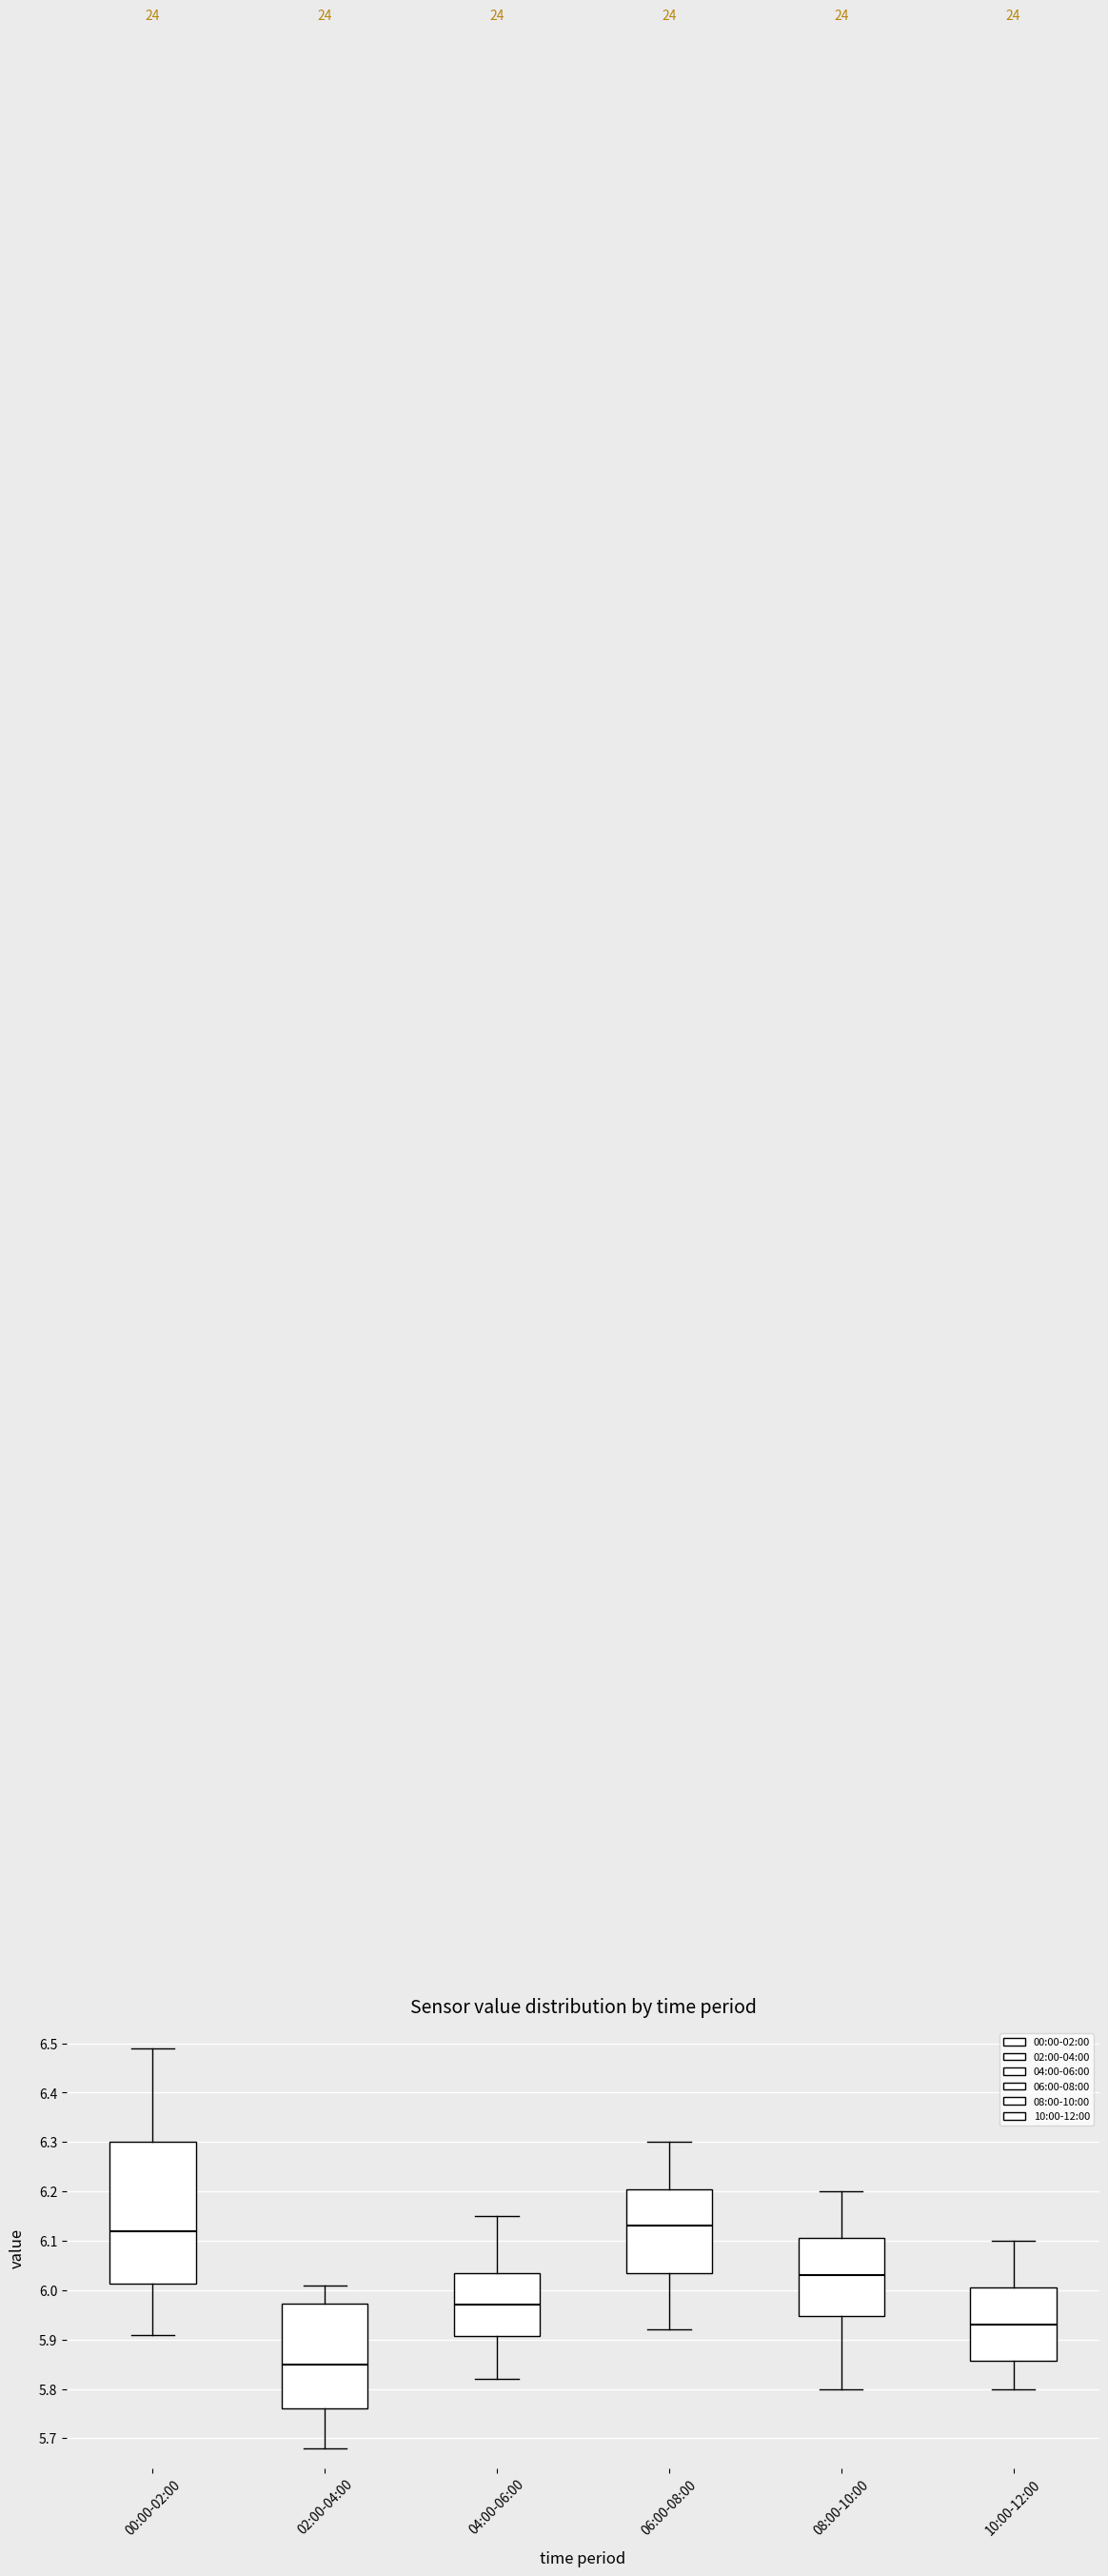

Where is the upper edge of the box for 10:00-12:00 on the y-axis? The values are not printed on the chart, so give them approximately, as read against the axis.

6.01